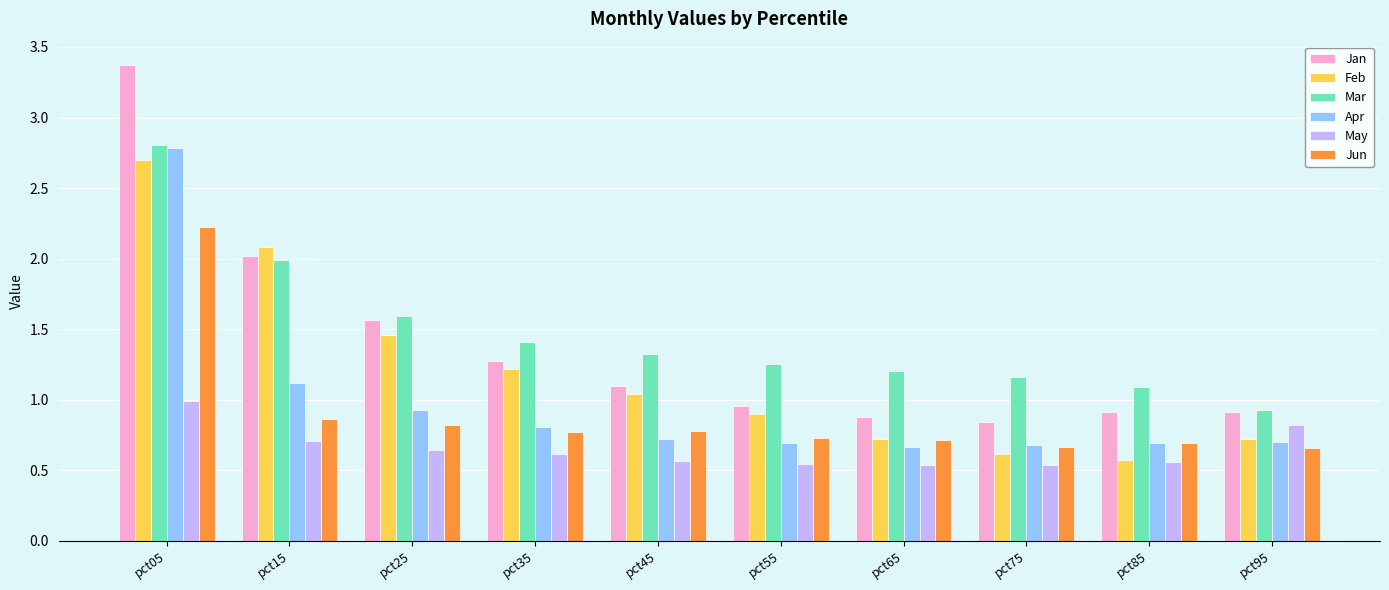

Which series changed the most between pct05 and pct35?

Jan